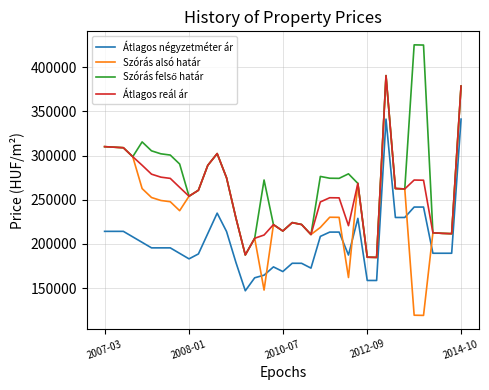

What is the minimum value shown in the chart?

119139